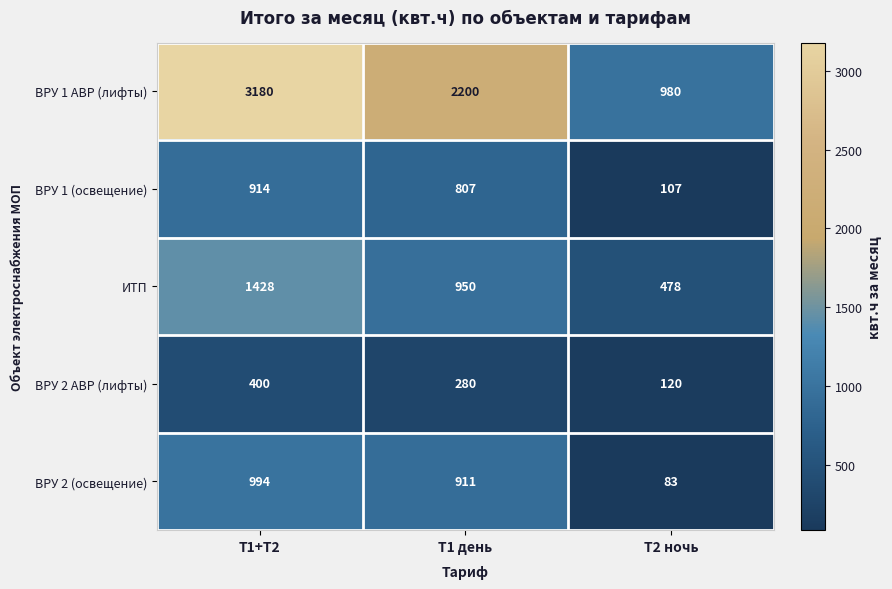

List the series in order of their peak value, lowest first.

ВРУ 2 АВР (лифты), ВРУ 1 (освещение), ВРУ 2 (освещение), ИТП, ВРУ 1 АВР (лифты)